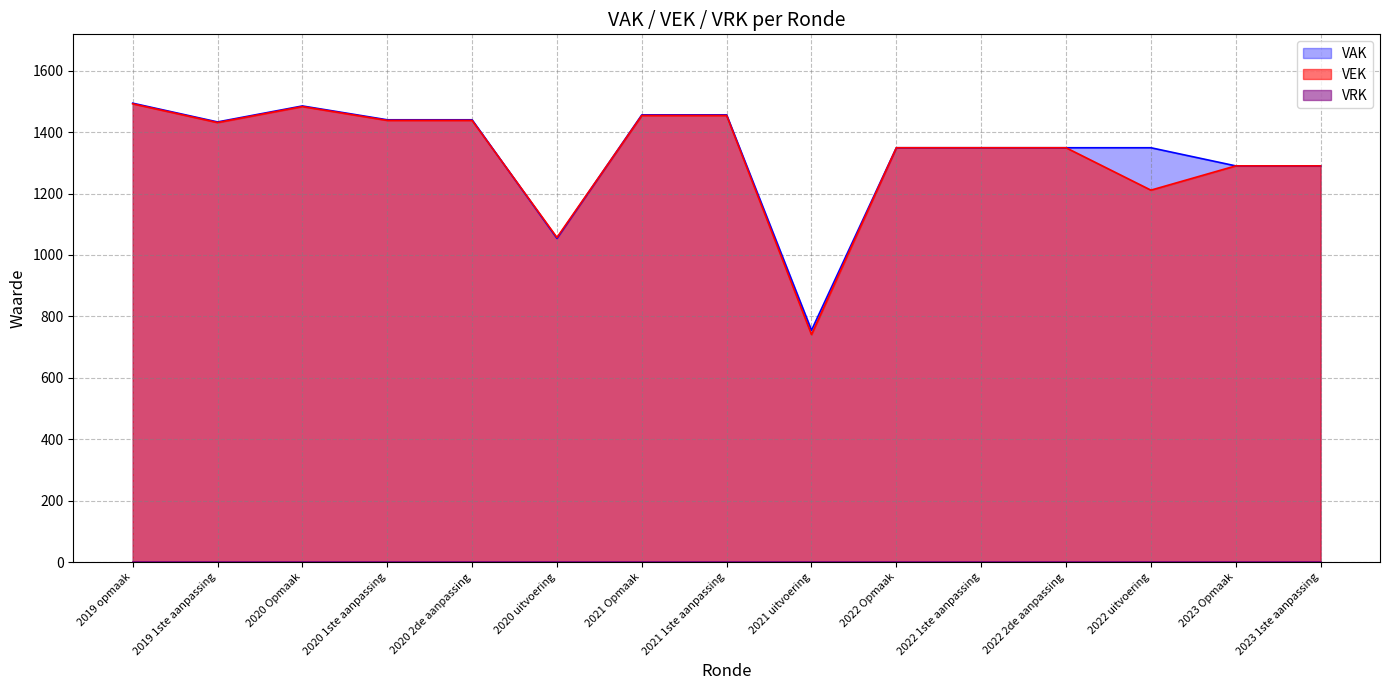

Rank the categories by value from lowest to highest.

2021 uitvoering, 2020 uitvoering, 2022 uitvoering, 2023 Opmaak, 2023 1ste aanpassing, 2022 Opmaak, 2022 1ste aanpassing, 2022 2de aanpassing, 2019 1ste aanpassing, 2020 1ste aanpassing, 2020 2de aanpassing, 2021 Opmaak, 2021 1ste aanpassing, 2020 Opmaak, 2019 opmaak